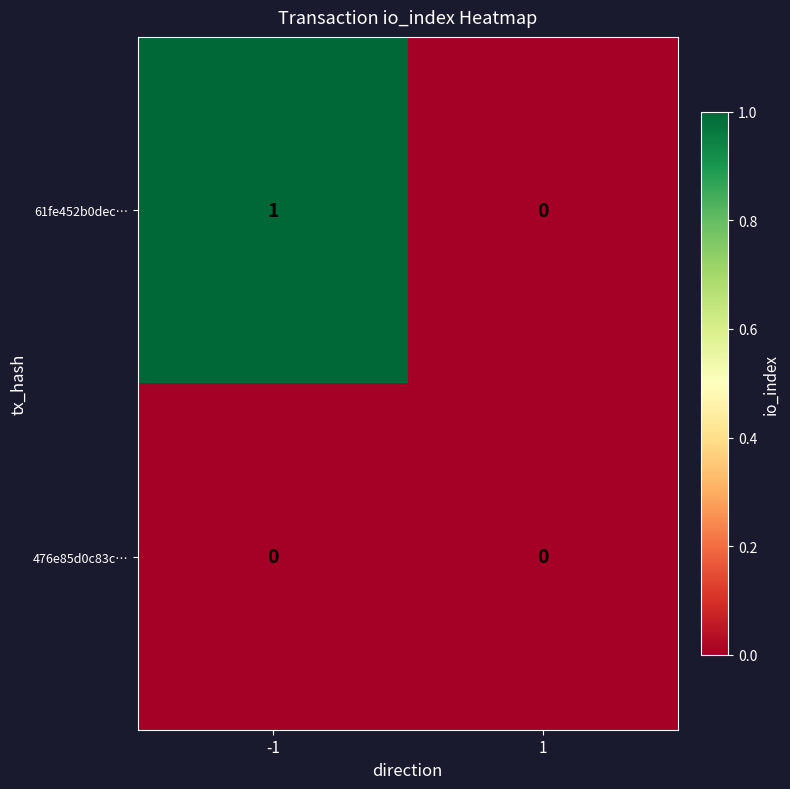

Count the number of categories in the chart.

2